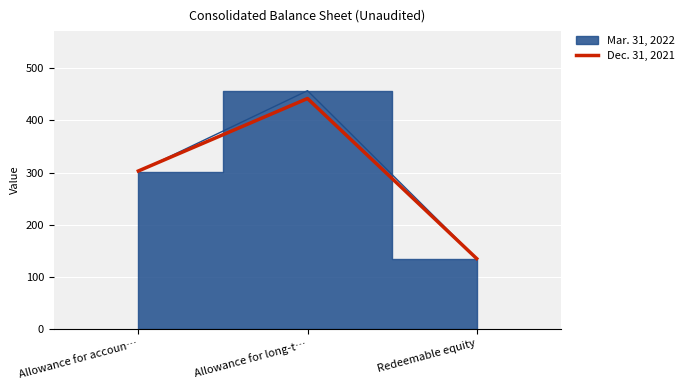

Which category has the lowest value across all series?

Redeemable equity